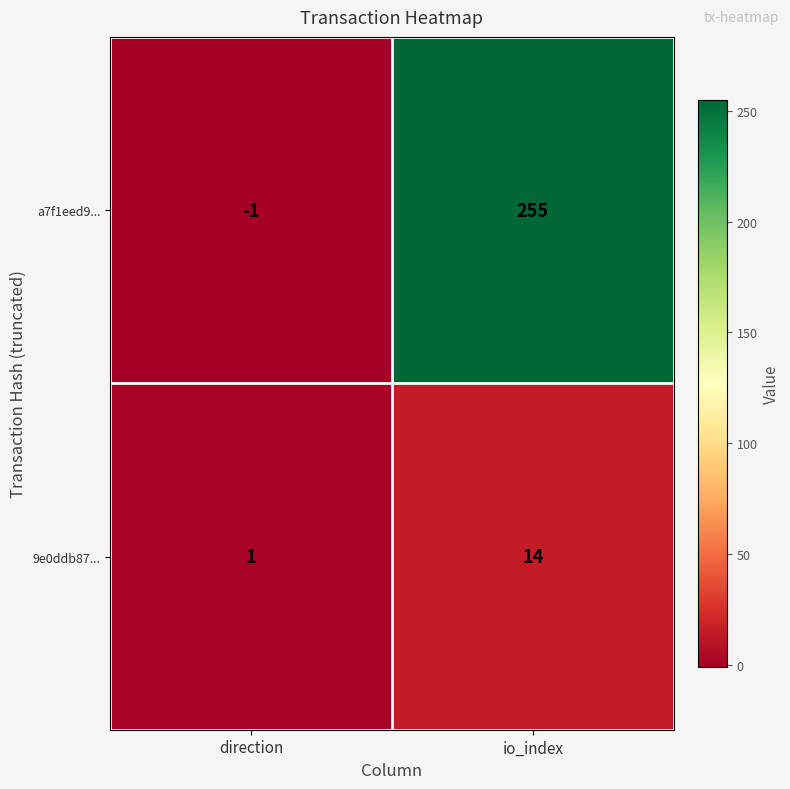

Which series changed the most between direction and io_index?

a7f1eed9...